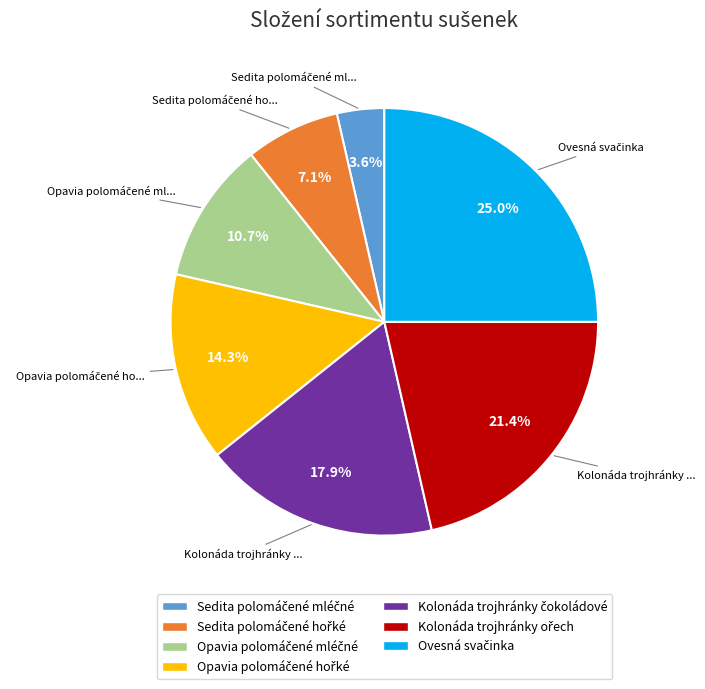

How many segments does this pie chart have?

7